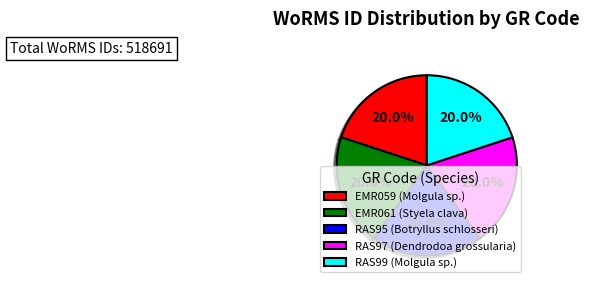

Approximately how many times larger is the value at RAS95 (Botryllus schlosseri) compared to RAS97 (Dendrodoa grossularia)?

1.0